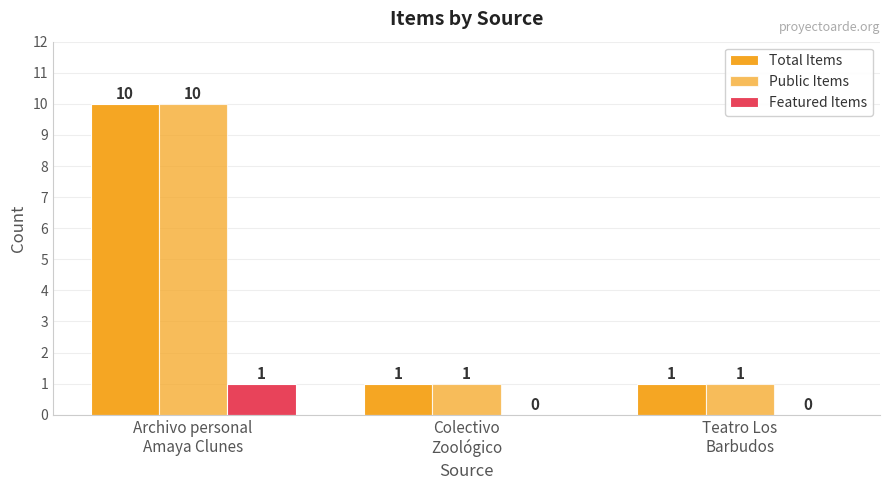

What is the sum of all Total Items values?

12